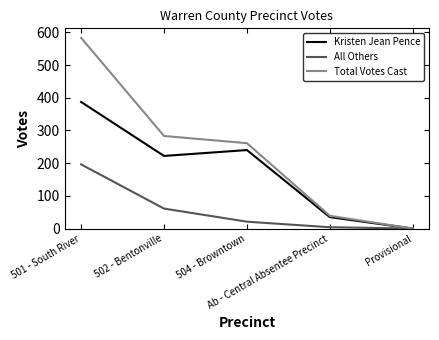

Which category has the lowest value in the Kristen Jean Pence series?

Provisional